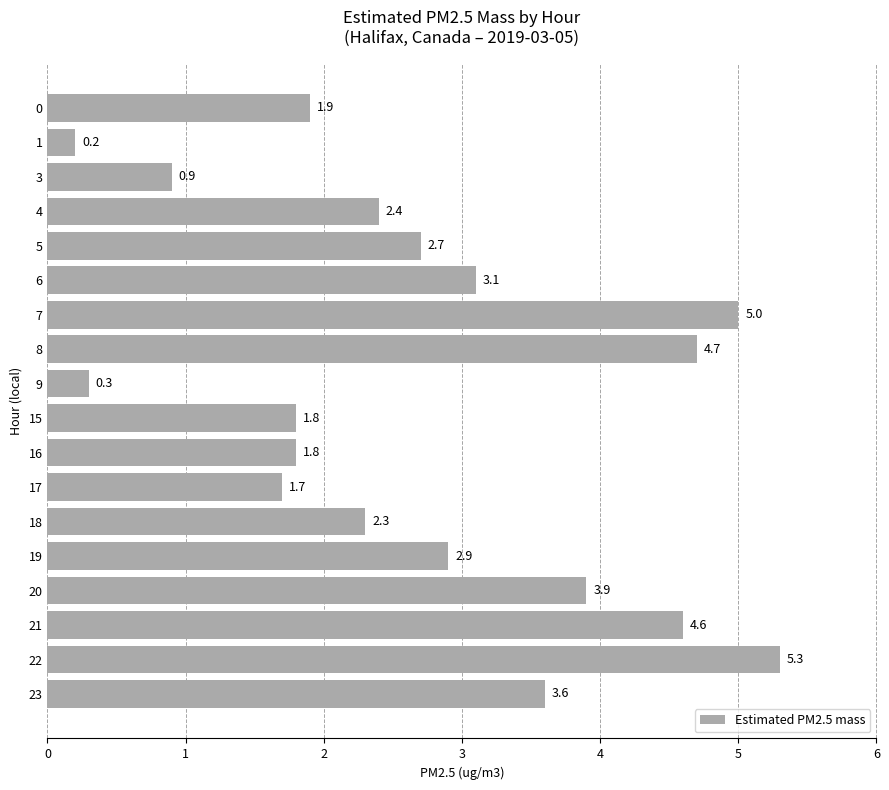

True or false: the data shows 2.8 at 9.

False